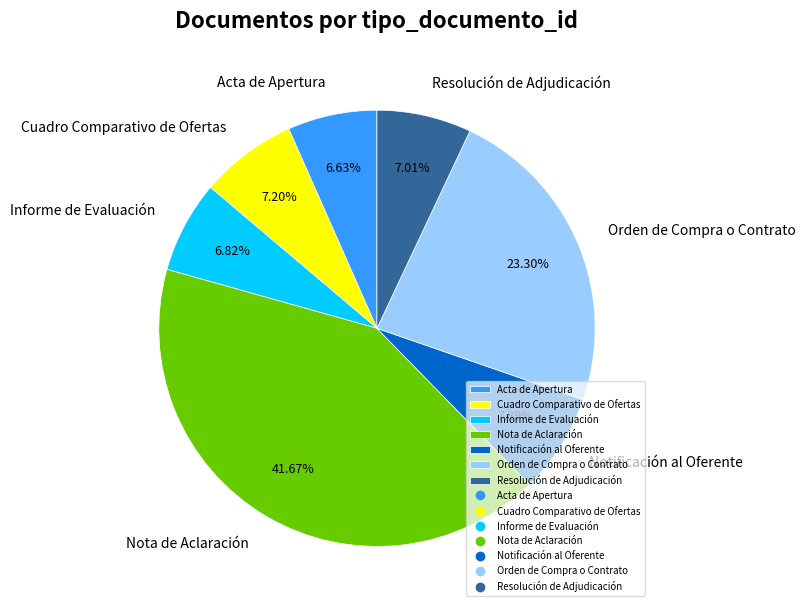

Which slice is the largest?

Nota de Aclaración